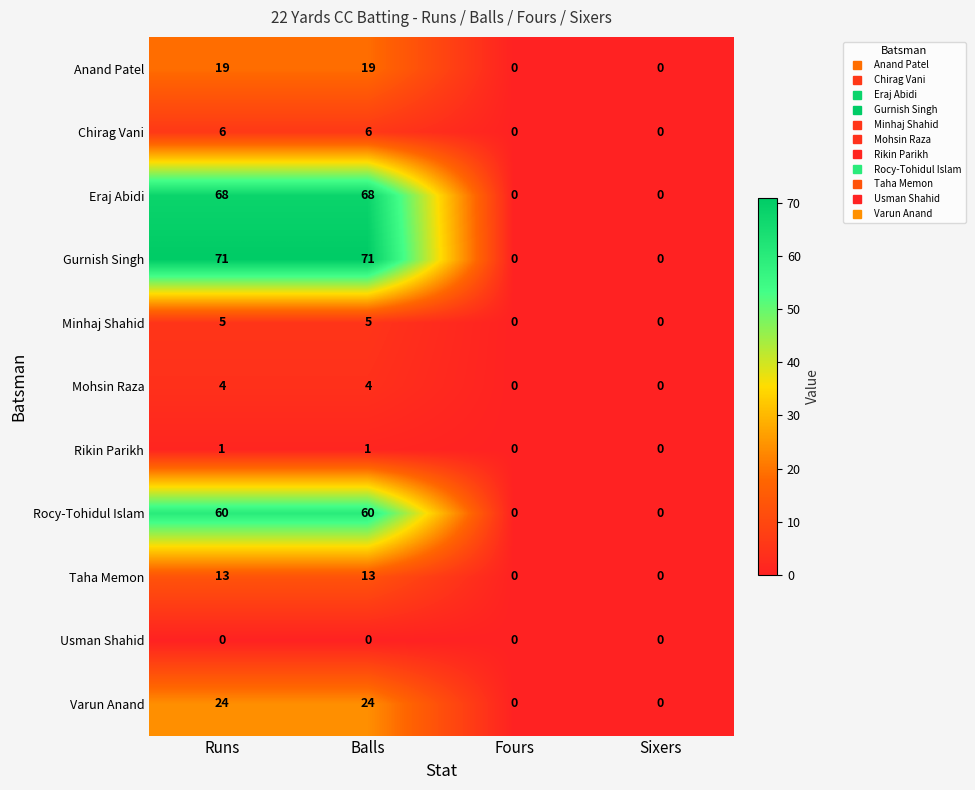

List the series in order of their peak value, lowest first.

Usman Shahid, Rikin Parikh, Mohsin Raza, Minhaj Shahid, Chirag Vani, Taha Memon, Anand Patel, Varun Anand, Rocy-Tohidul Islam, Eraj Abidi, Gurnish Singh